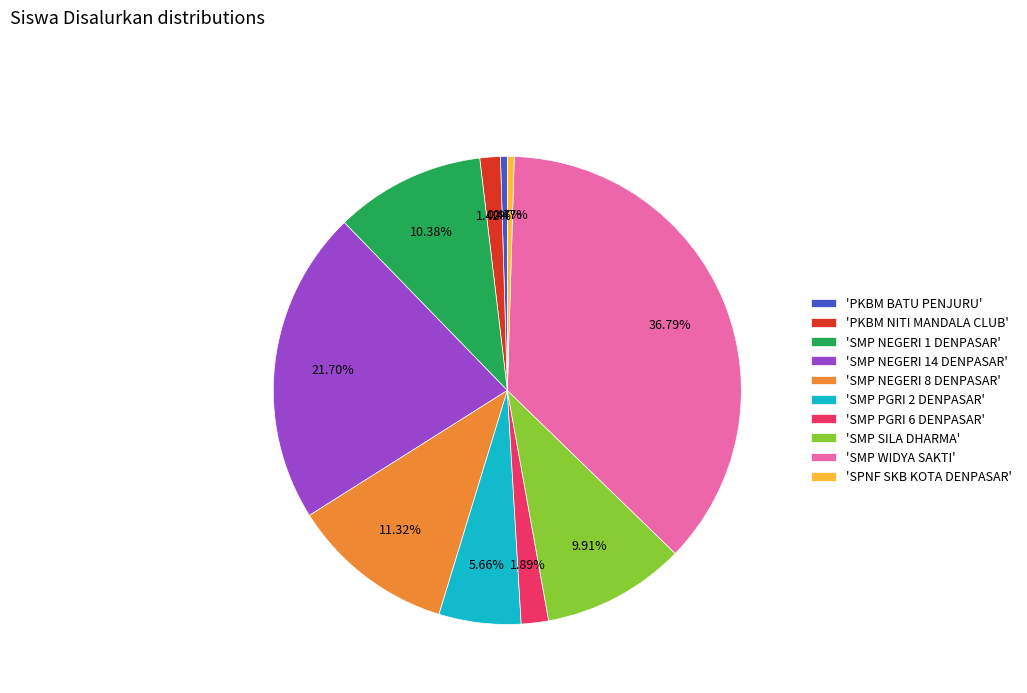

What is the ratio of the value at 'SMP PGRI 2 DENPASAR' to the value at 'SMP SILA DHARMA'?

0.6